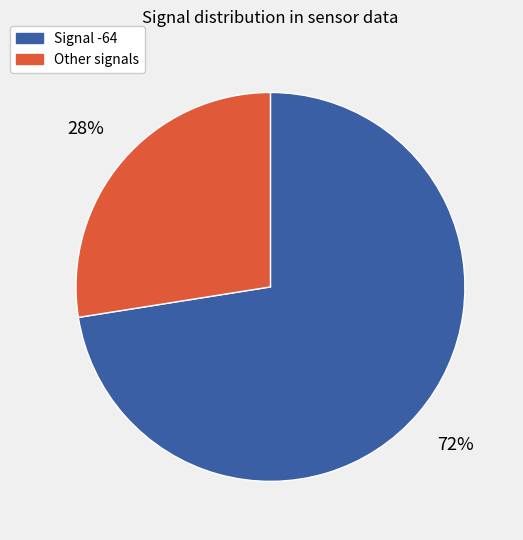

Count the number of slices in the pie.

2